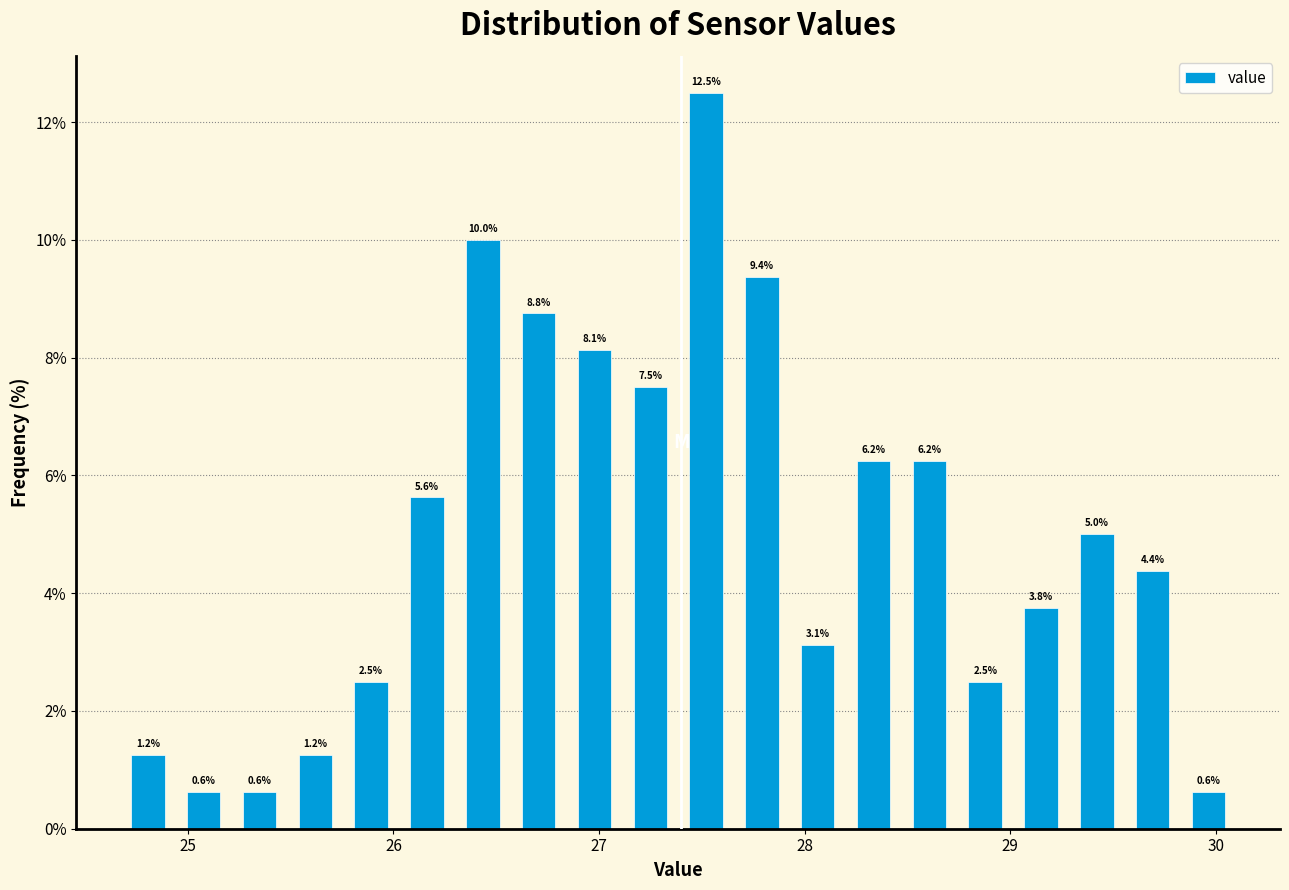

Around what value on the x-axis is the tallest bar? Give the approximate position of its centre, as read against the axis.

27.5